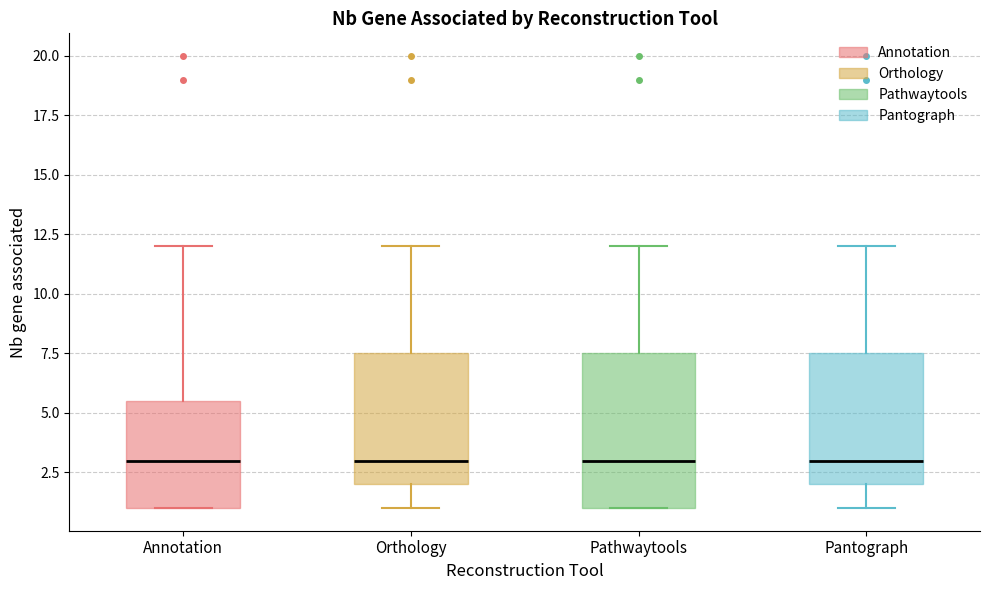

Which box is the tallest, from its lower edge to its upper edge?

Pathwaytools